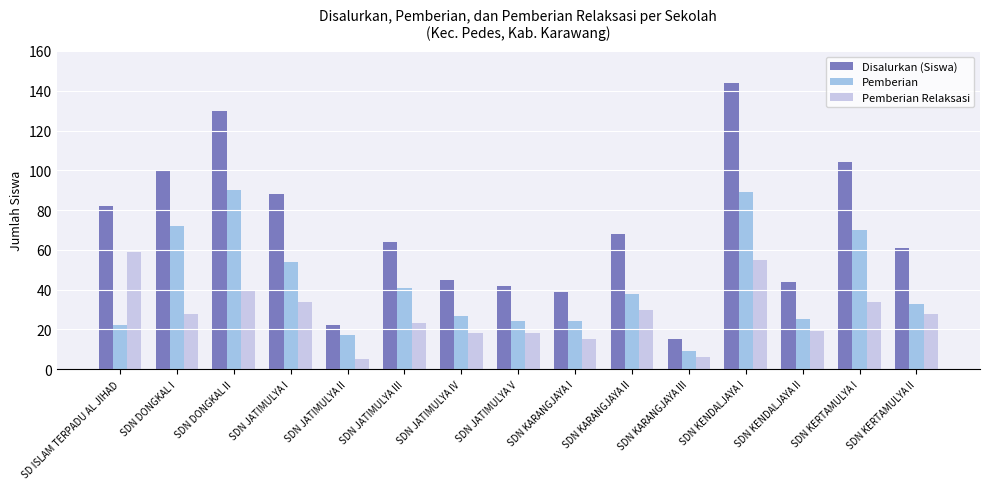

What is the total value across all series at SDN KERTAMULYA I?

208